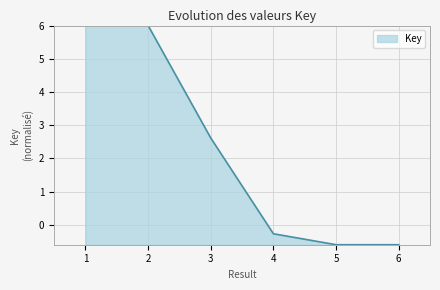

Reading right to left, transcribe all the data shown in this chart.

6=-0.6	5=-0.6	4=-0.3	3=2.6	2=6.0	1=6.0